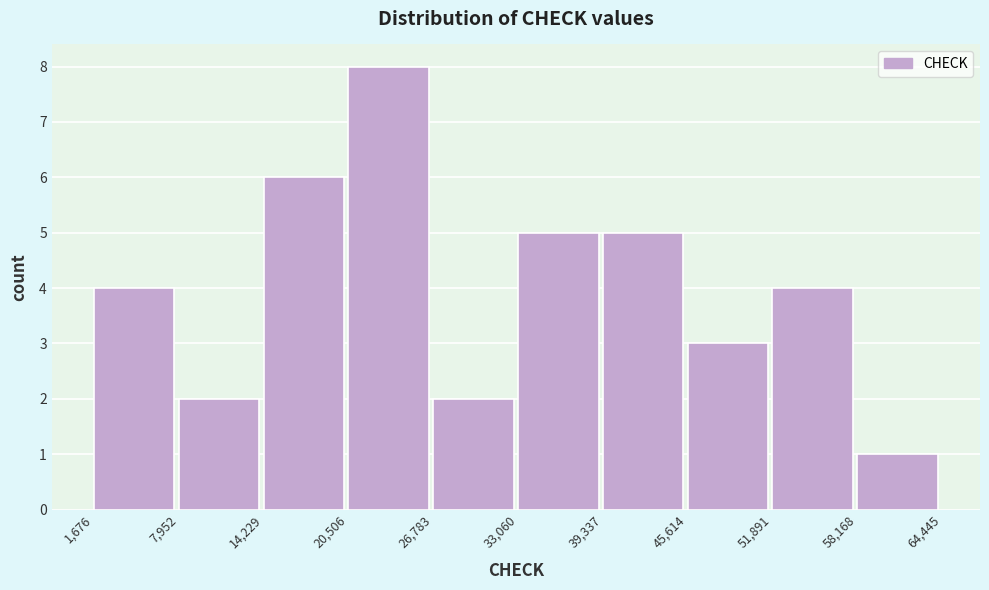

What is the height of the bar covering 39,337 to 45,614 on the x-axis? The values are not printed on the chart, so give them approximately, as read against the axis.

5